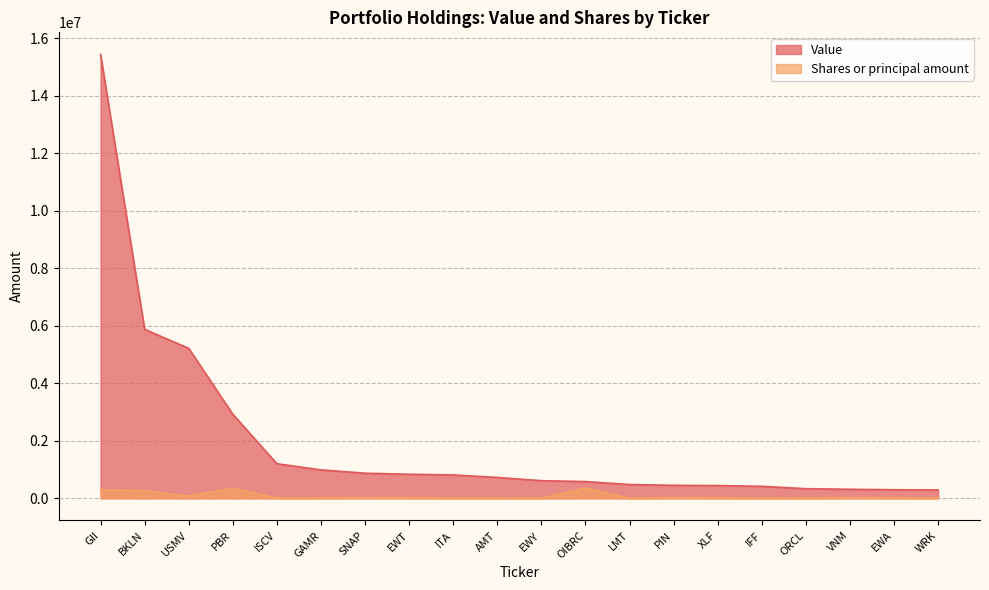

True or false: Value has more than 0 points higher than both neighbors.

False